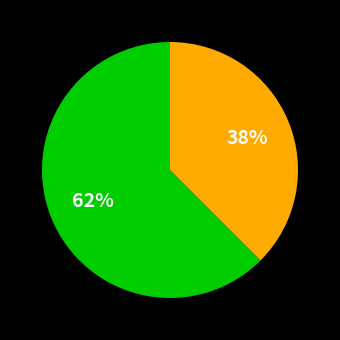

Does any single category account for the majority?

Yes